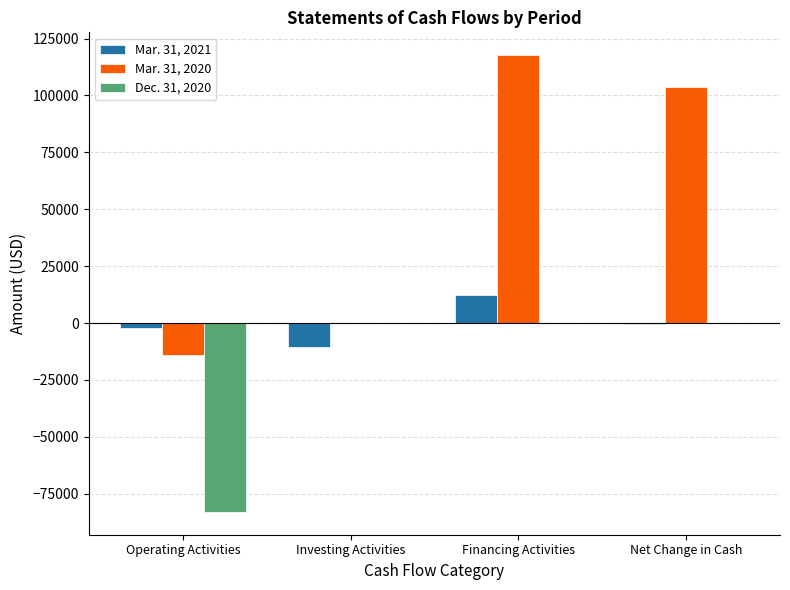

What are all the series names shown in the legend?

Mar. 31, 2021, Mar. 31, 2020, Dec. 31, 2020